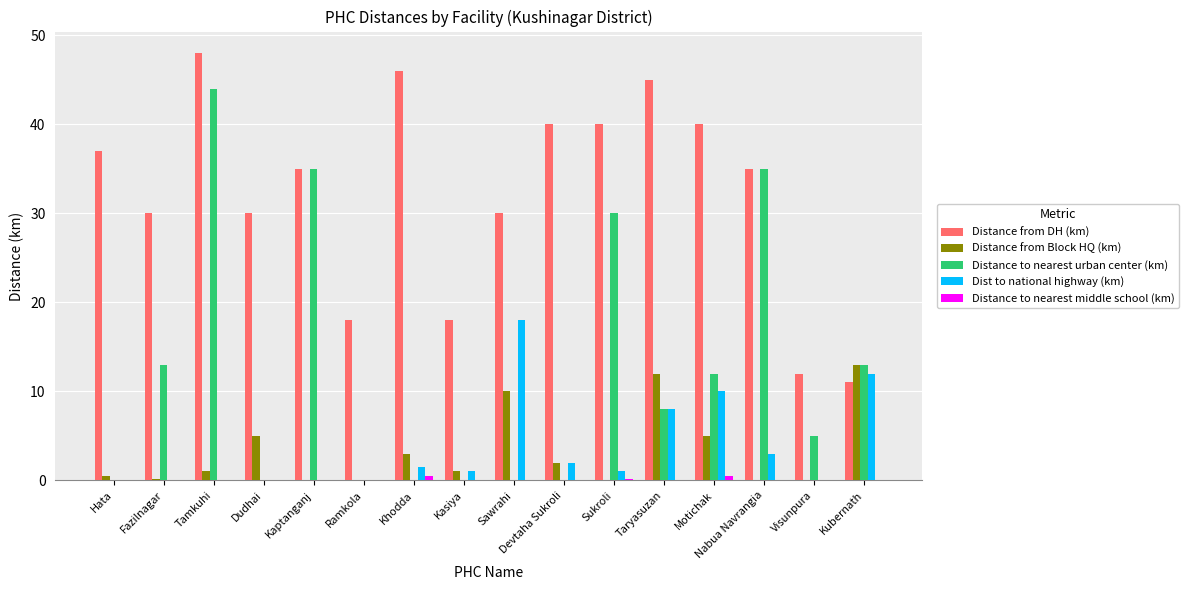

Which label corresponds to the largest value in the chart?

Tamkuhi